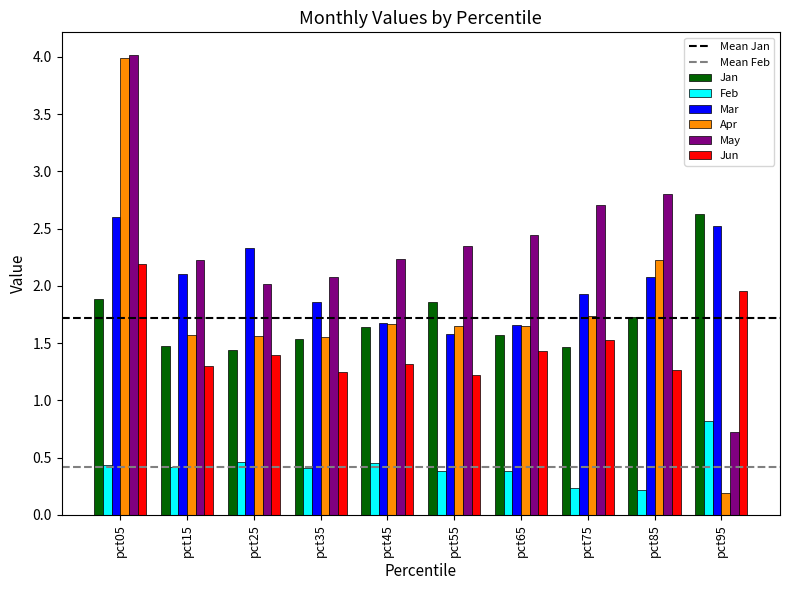

Which series has the largest range (max minus min)?

Apr